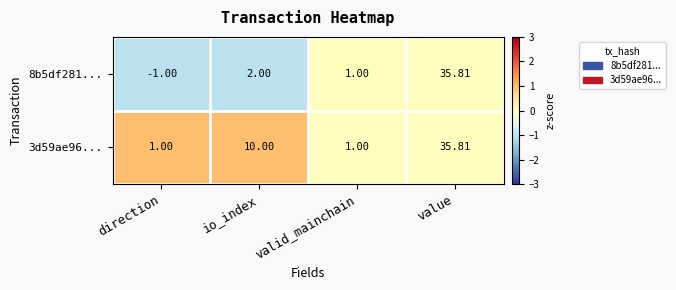

Which label corresponds to the smallest value in the chart?

direction